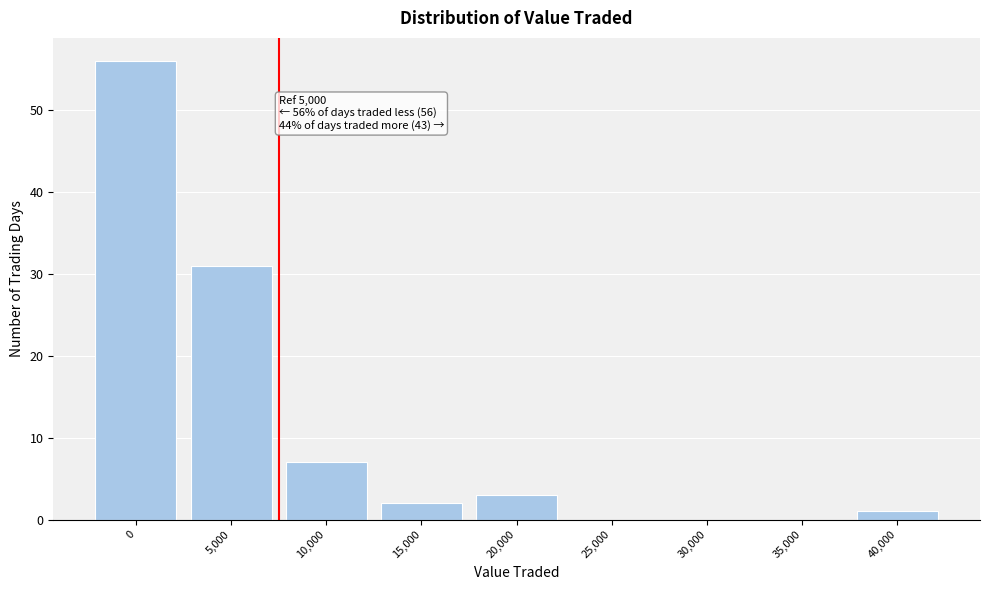

Reading left to right, transcribe all the data shown in this chart.

0=56	5,000=31	10,000=7	15,000=2	20,000=3	25,000=0	30,000=0	35,000=0	40,000=1